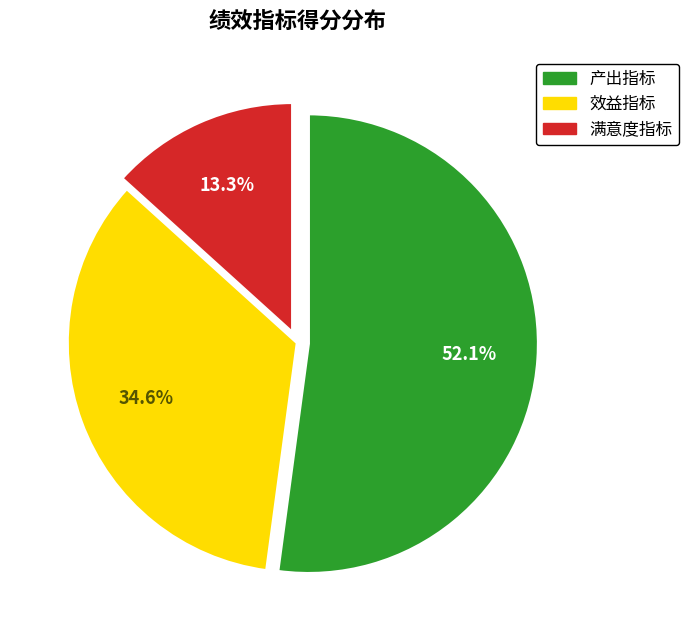

Is there a majority slice in this chart?

Yes